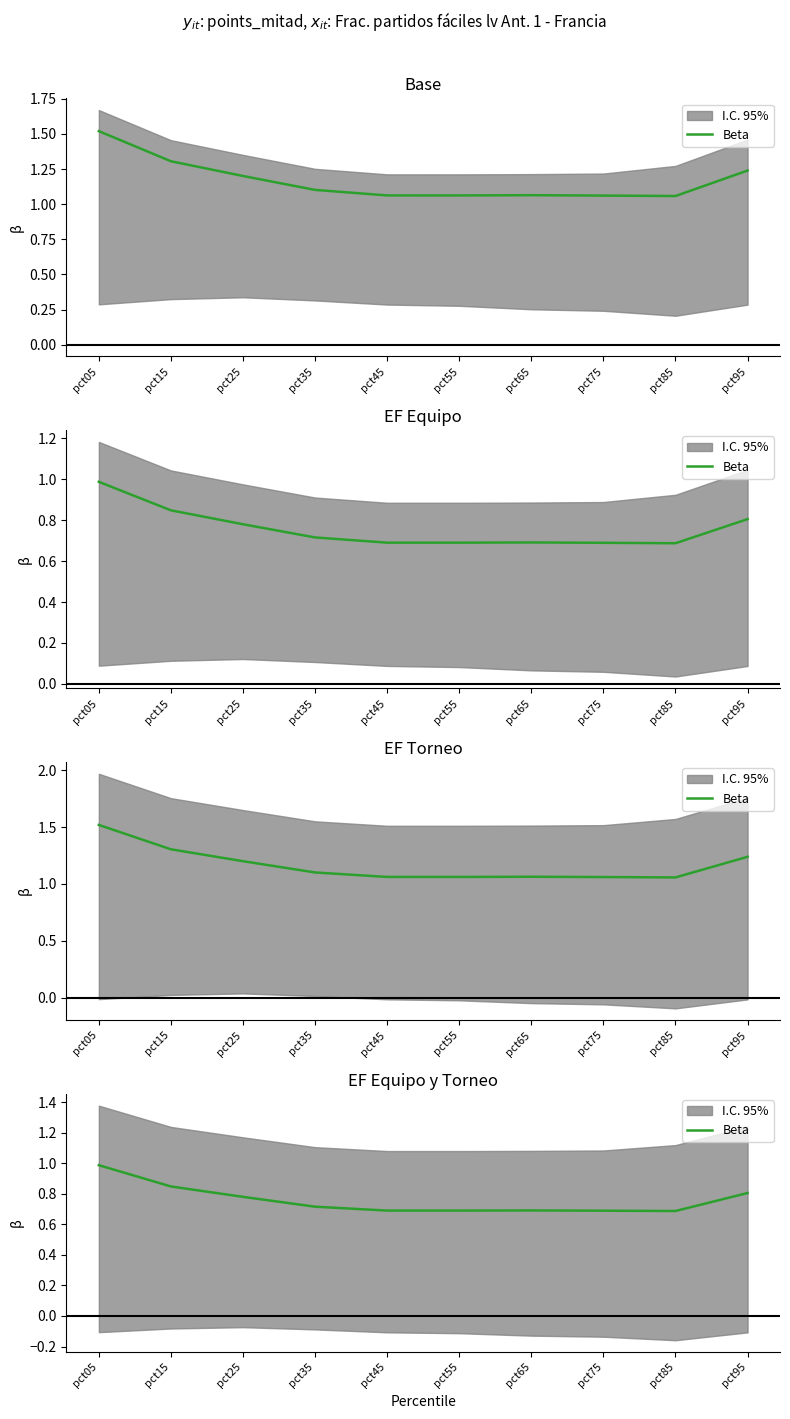

Which has a higher value, pct85 or pct95?

pct95